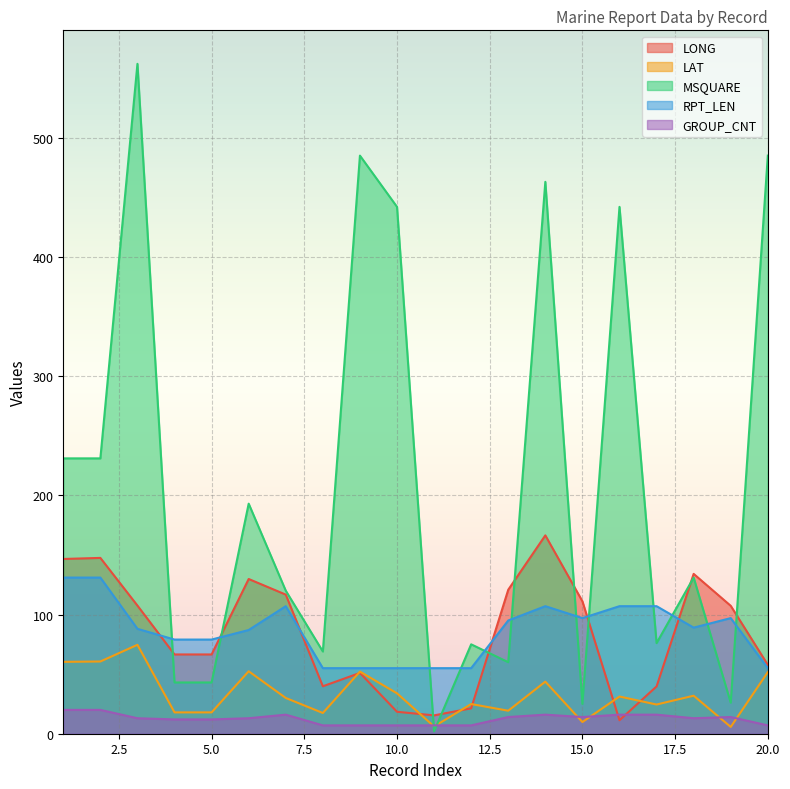

Where does the GROUP_CNT series first go above 13?

1